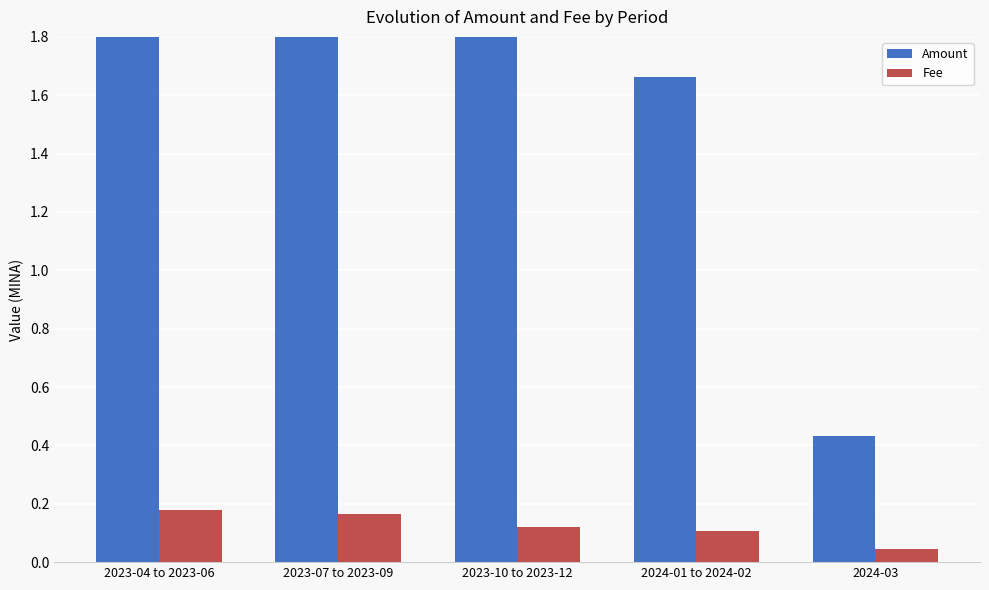

How many bars are there in total?

10